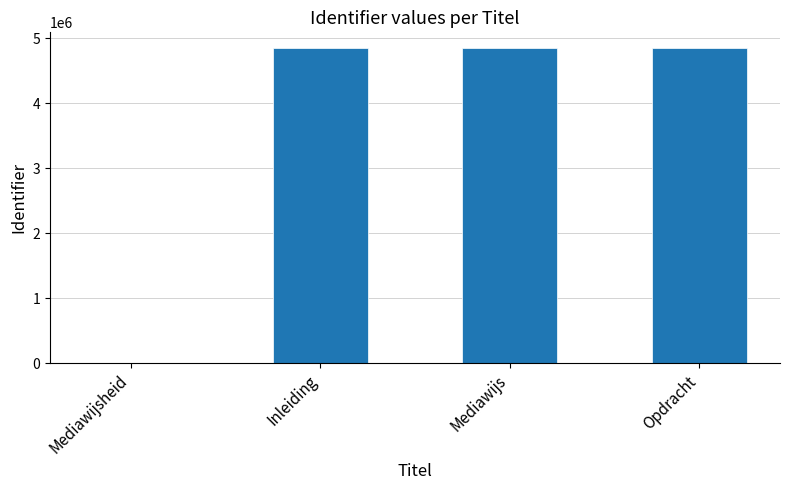

What is the ratio of the value at Mediawijs to the value at Opdracht?

1.0